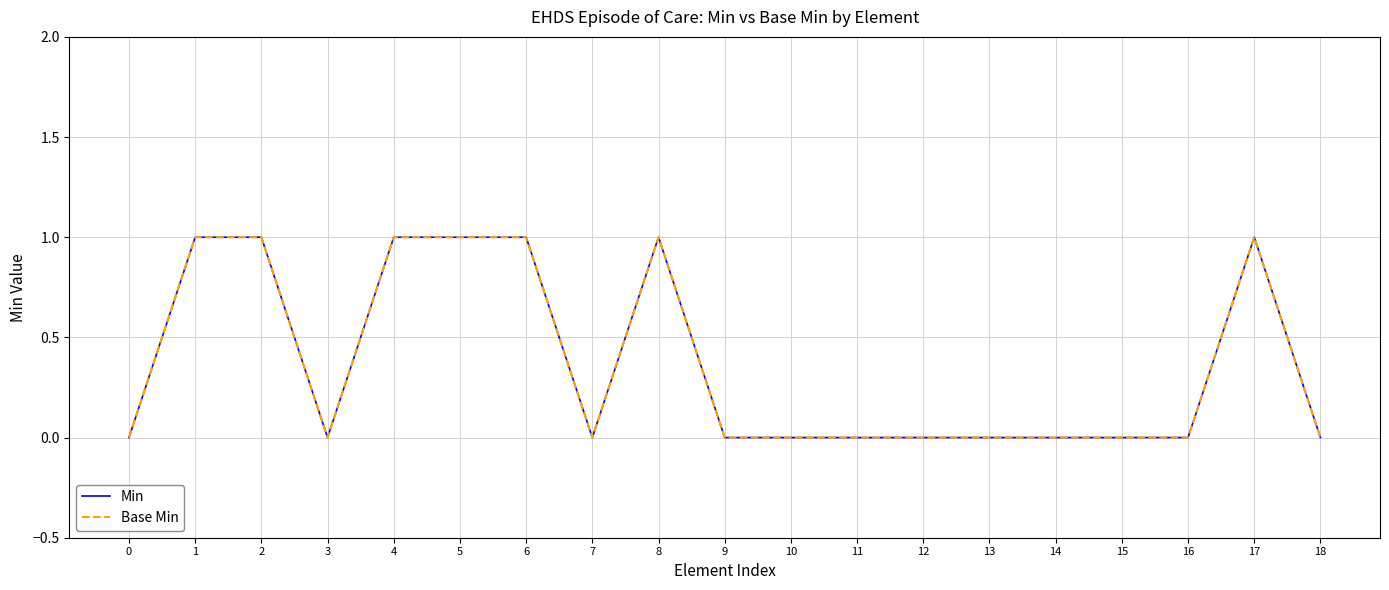

Count the Base Min values in the range 0 to 1.

19